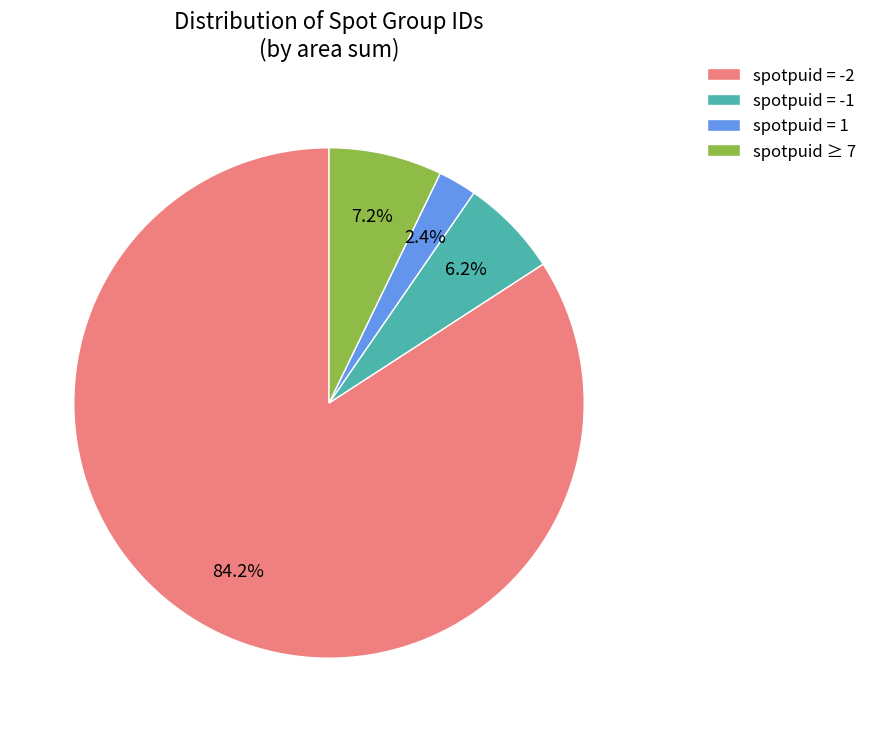

What portion of the pie excludes spotpuid = -2?

15.8%